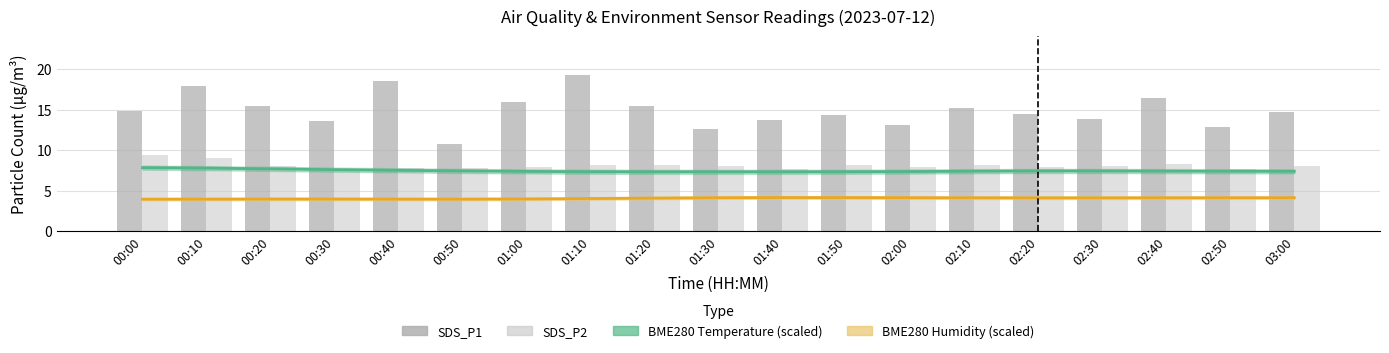

Reading left to right, transcribe all the data shown in this chart.

BME280_temperature (scaled): 00:00=7.8	00:10=7.8	00:20=7.7	00:30=7.6	00:40=7.5	00:50=7.4	01:00=7.4	01:10=7.3	01:20=7.3	01:30=7.3	01:40=7.3	01:50=7.3	02:00=7.3	02:10=7.4	02:20=7.4	02:30=7.4	02:40=7.4	02:50=7.4	03:00=7.4
BME280_humidity (scaled): 00:00=3.9	00:10=3.9	00:20=3.9	00:30=3.9	00:40=3.9	00:50=3.9	01:00=4.0	01:10=4.0	01:20=4.1	01:30=4.1	01:40=4.1	01:50=4.1	02:00=4.1	02:10=4.1	02:20=4.1	02:30=4.1	02:40=4.1	02:50=4.1	03:00=4.1
SDS_P1: 00:00=14.8	00:10=17.9	00:20=15.4	00:30=13.6	00:40=18.5	00:50=10.7	01:00=15.9	01:10=19.2	01:20=15.4	01:30=12.6	01:40=13.7	01:50=14.3	02:00=13.1	02:10=15.2	02:20=14.5	02:30=13.8	02:40=16.4	02:50=12.9	03:00=14.7
SDS_P2: 00:00=9.4	00:10=9.0	00:20=8.1	00:30=7.5	00:40=7.7	00:50=7.8	01:00=8.0	01:10=8.1	01:20=8.2	01:30=8.1	01:40=7.7	01:50=8.2	02:00=7.9	02:10=8.1	02:20=7.8	02:30=8.0	02:40=8.3	02:50=7.7	03:00=8.1